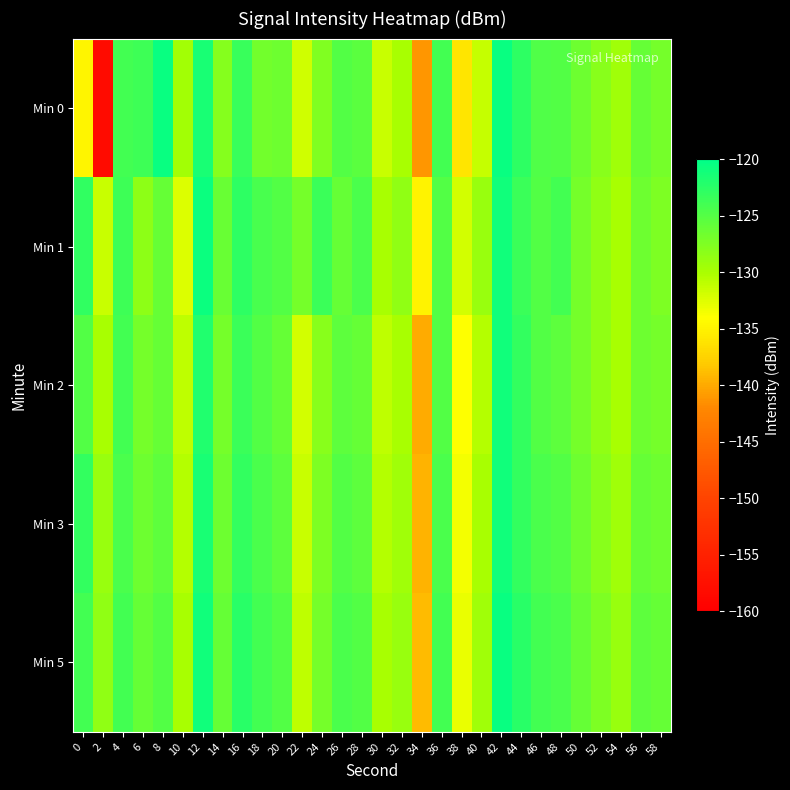

At which category is the sum across all series the highest?

42